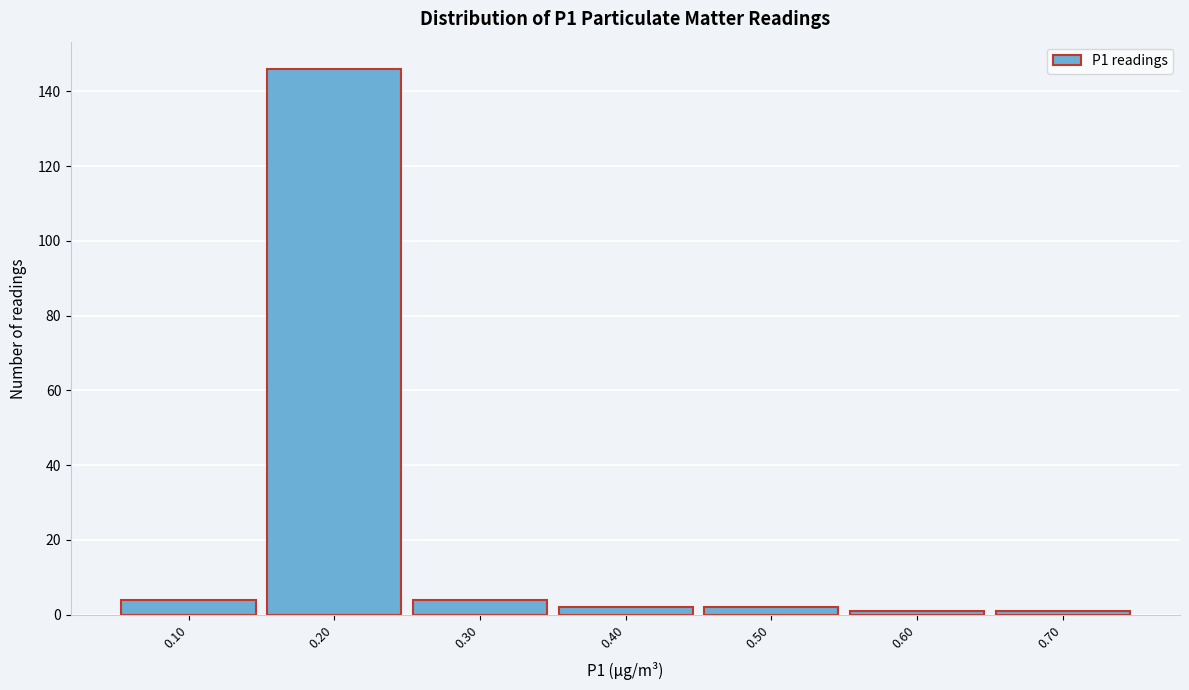

What is the height of the bar covering 0.35 to 0.45 on the x-axis? The values are not printed on the chart, so give them approximately, as read against the axis.

2